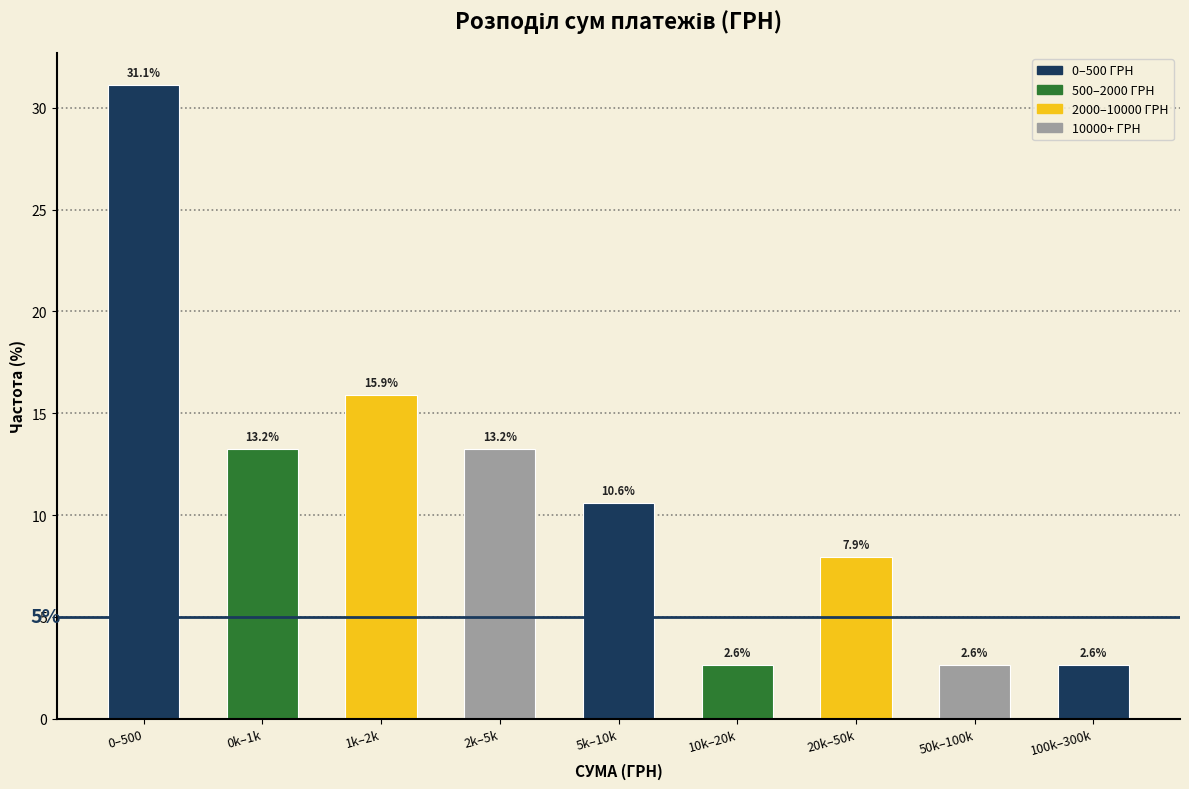

Reading left to right, list all the values displayed in this chart.

31.1	13.2	15.9	13.2	10.6	2.6	7.9	2.6	2.6